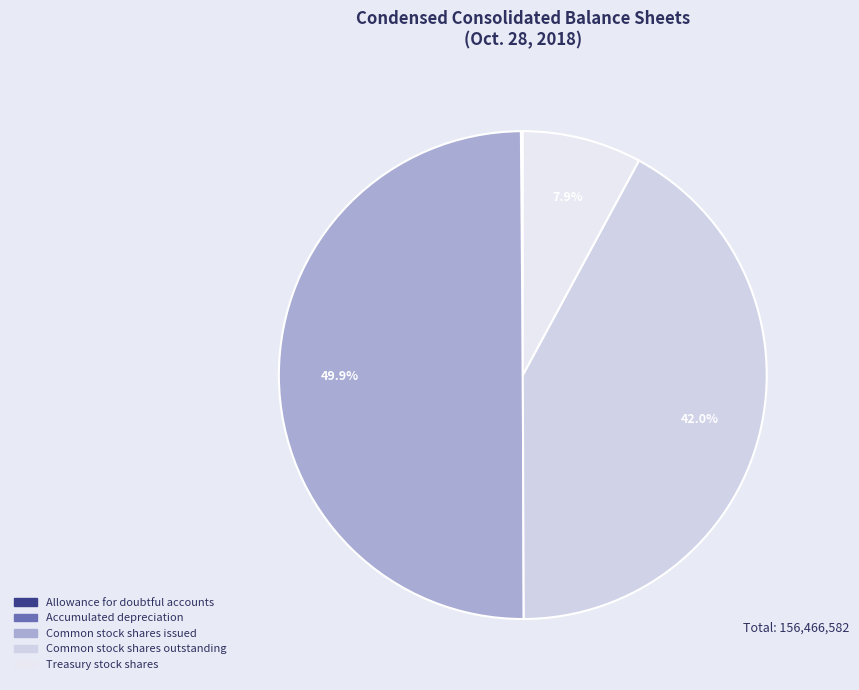

How many segments does this pie chart have?

5